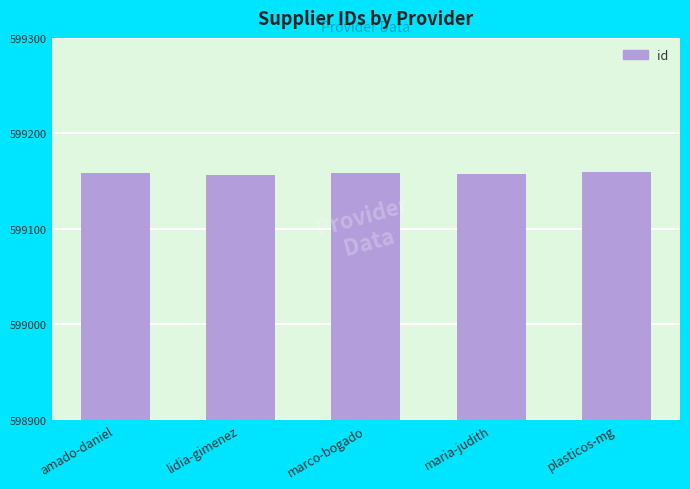

The chart shows a value of 999263 at maria-judith. True or false?

False